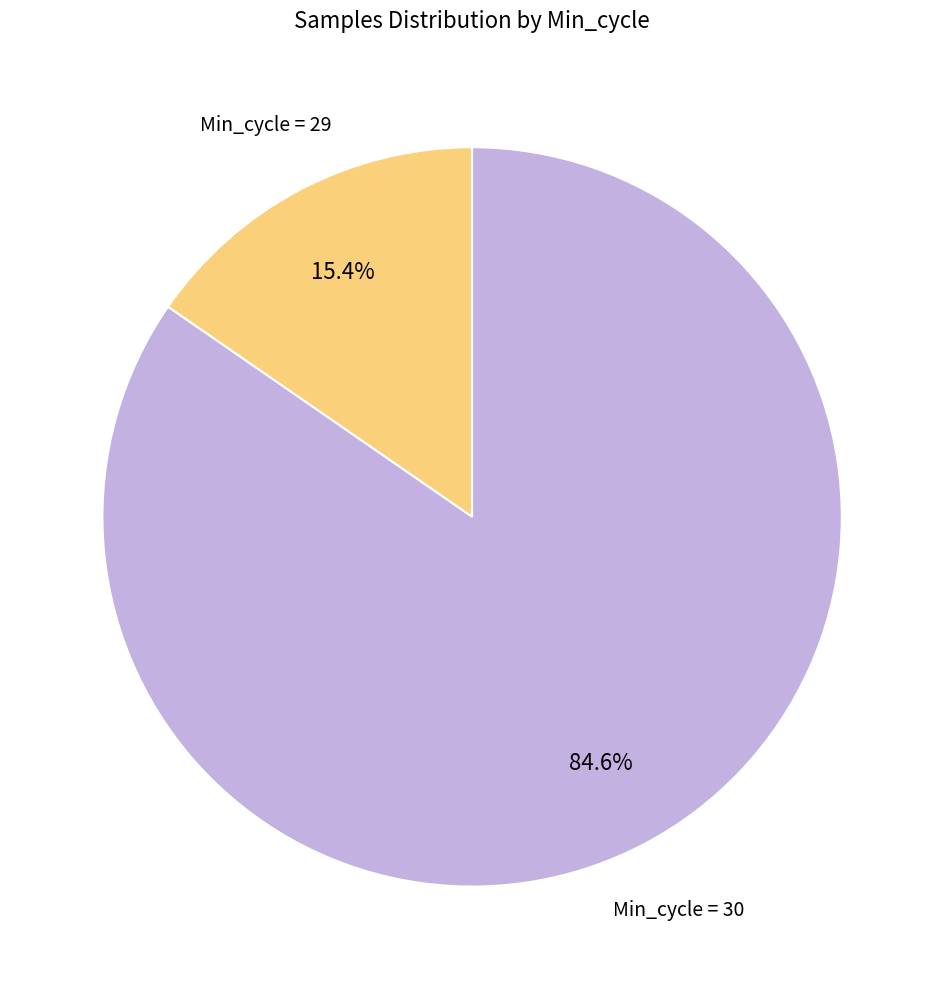

What is the ratio of the value at Min_cycle = 30 to the value at Min_cycle = 29?

5.5